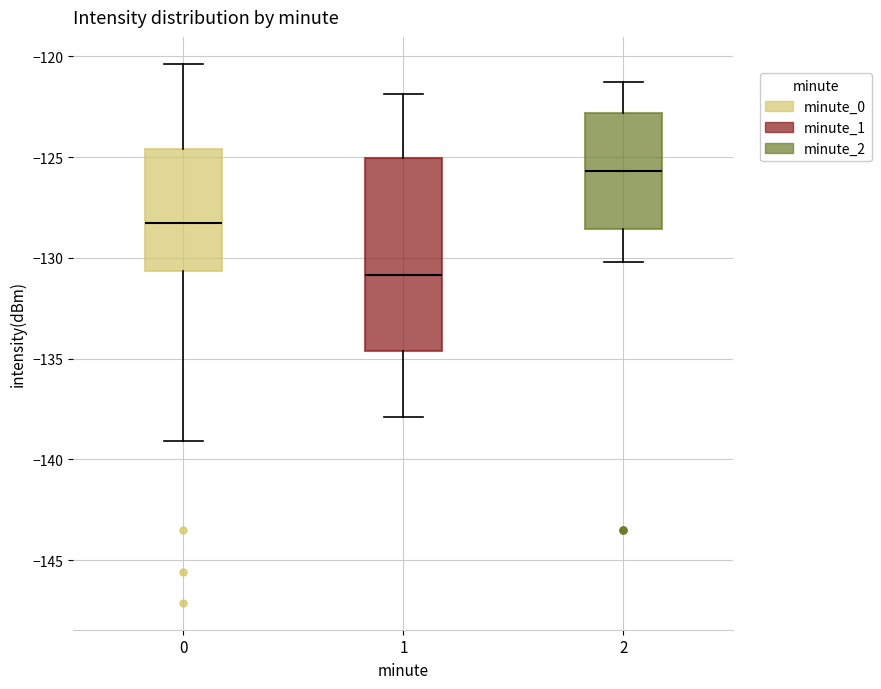

Which box is the tallest, from its lower edge to its upper edge?

1